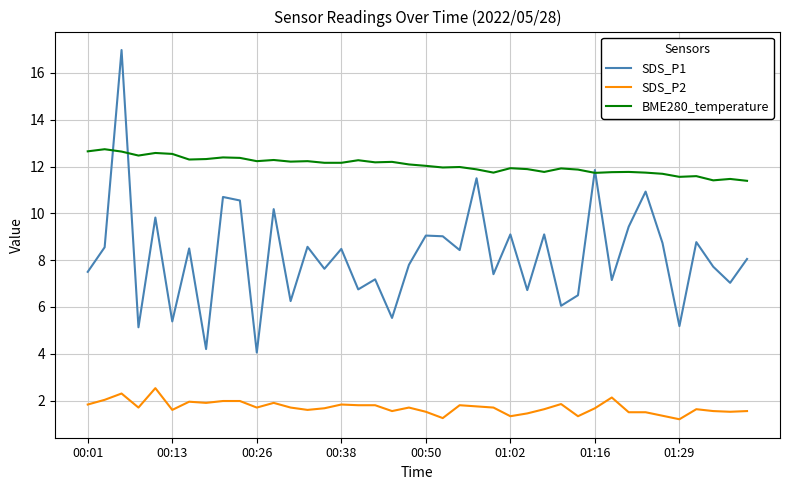

True or false: BME280_temperature and SDS_P2 cross at least once.

False